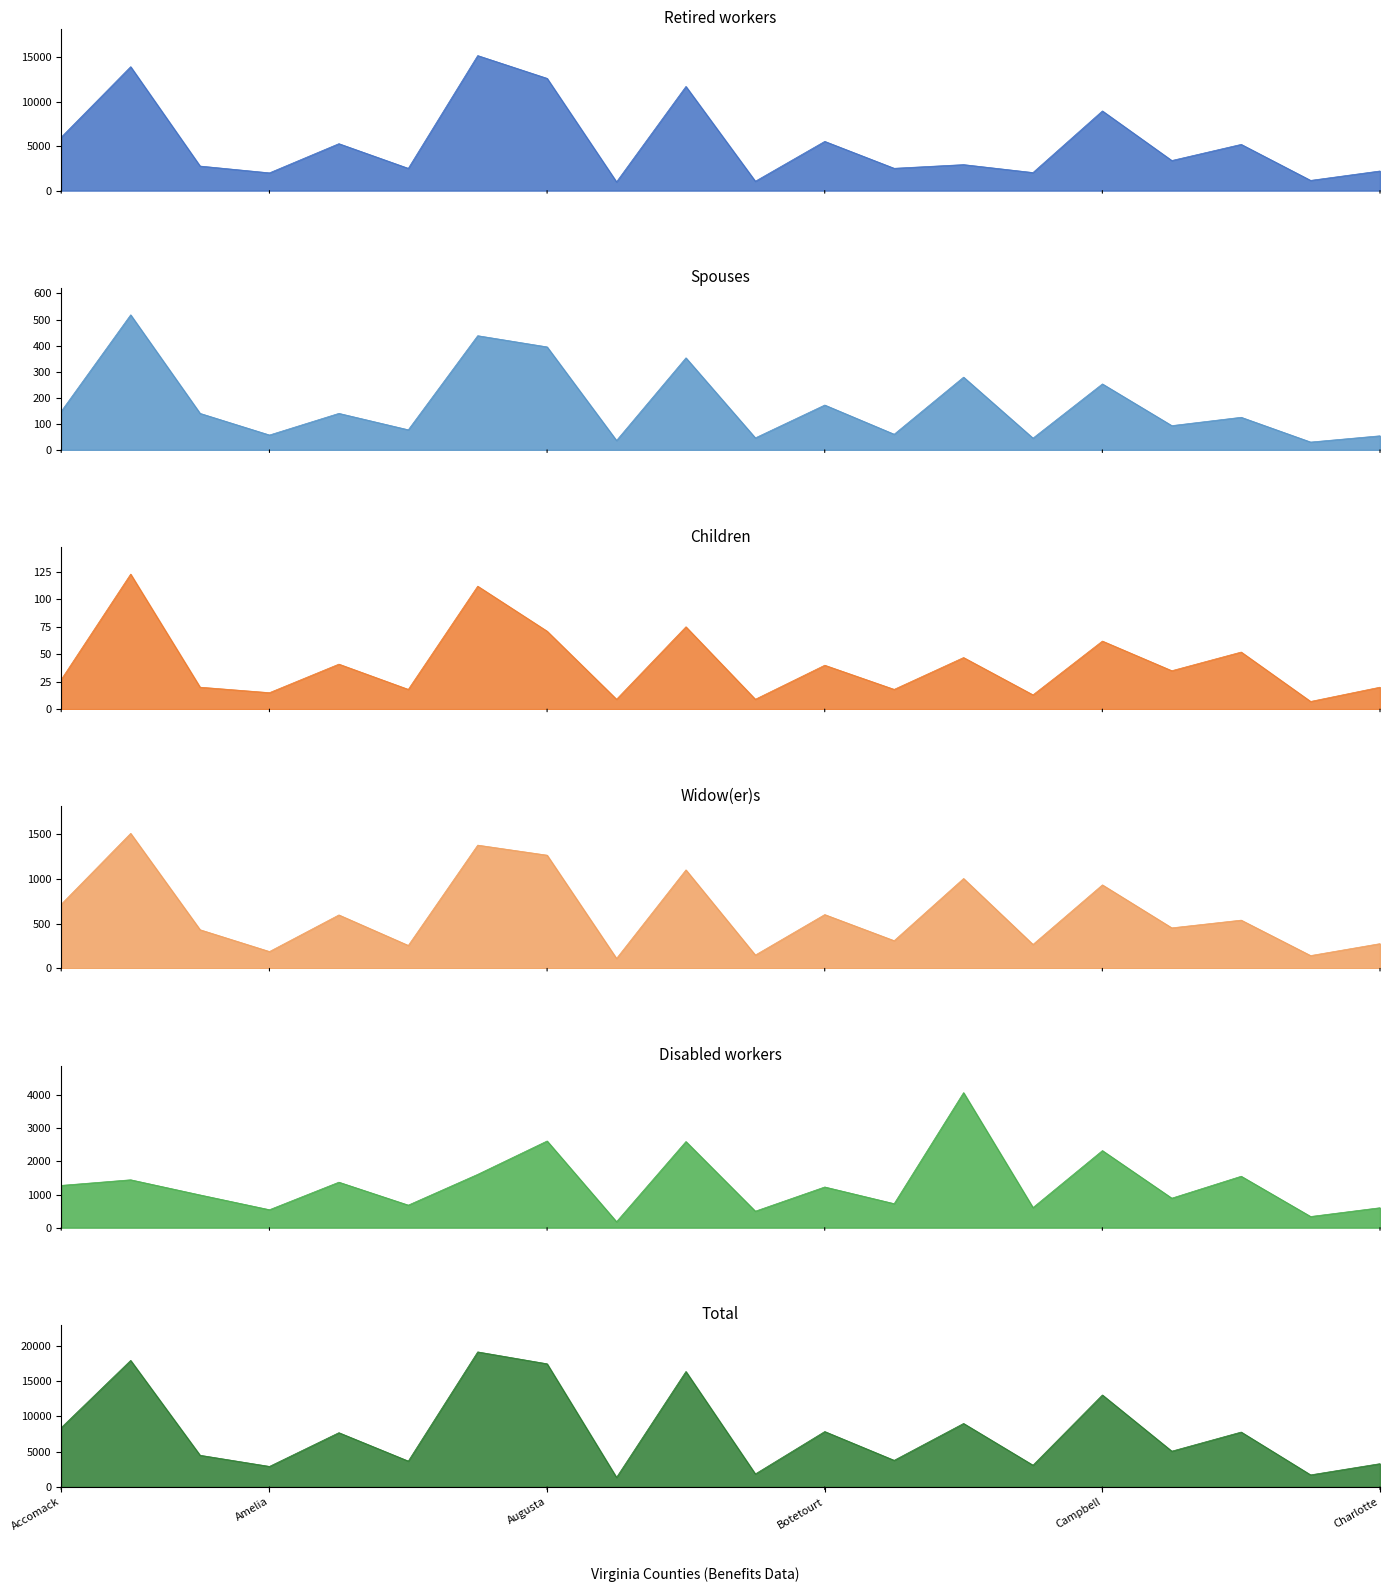

What is the difference between the Spouses values at Augusta and Campbell?

142